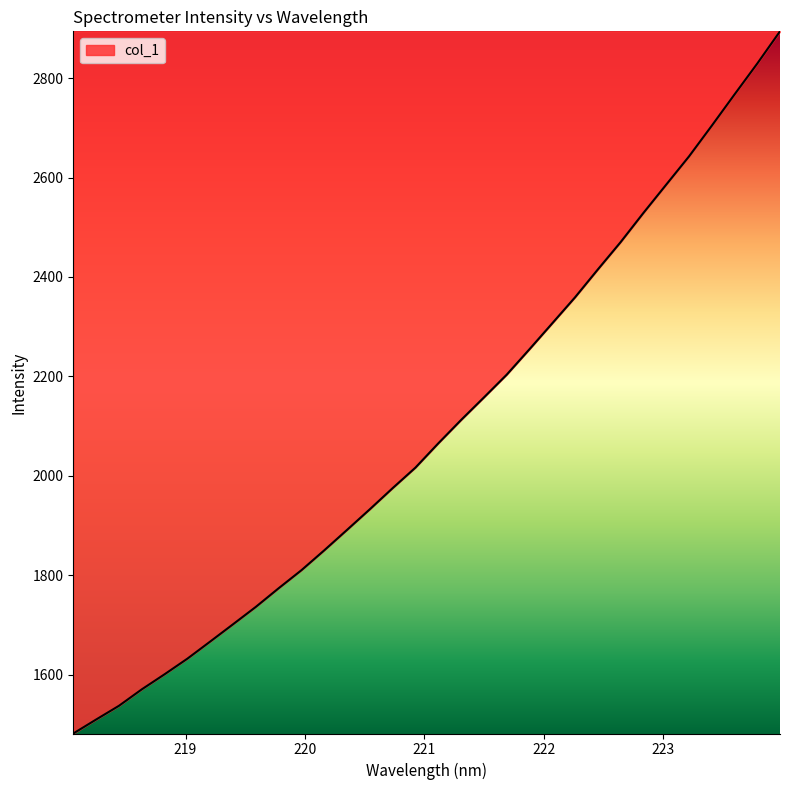

What is the greatest value displayed?

2894.3